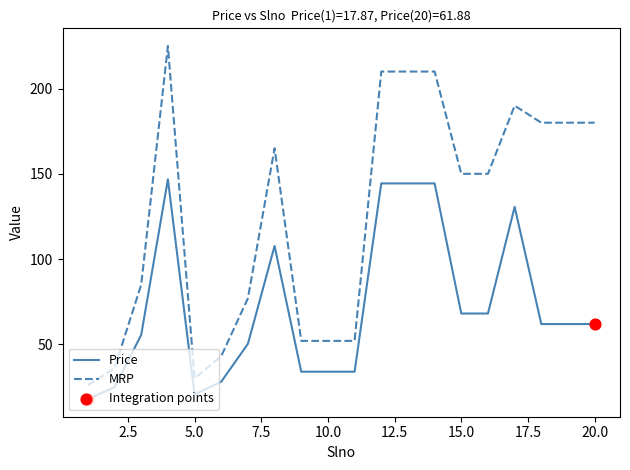

Which series has the widest spread of values?

MRP